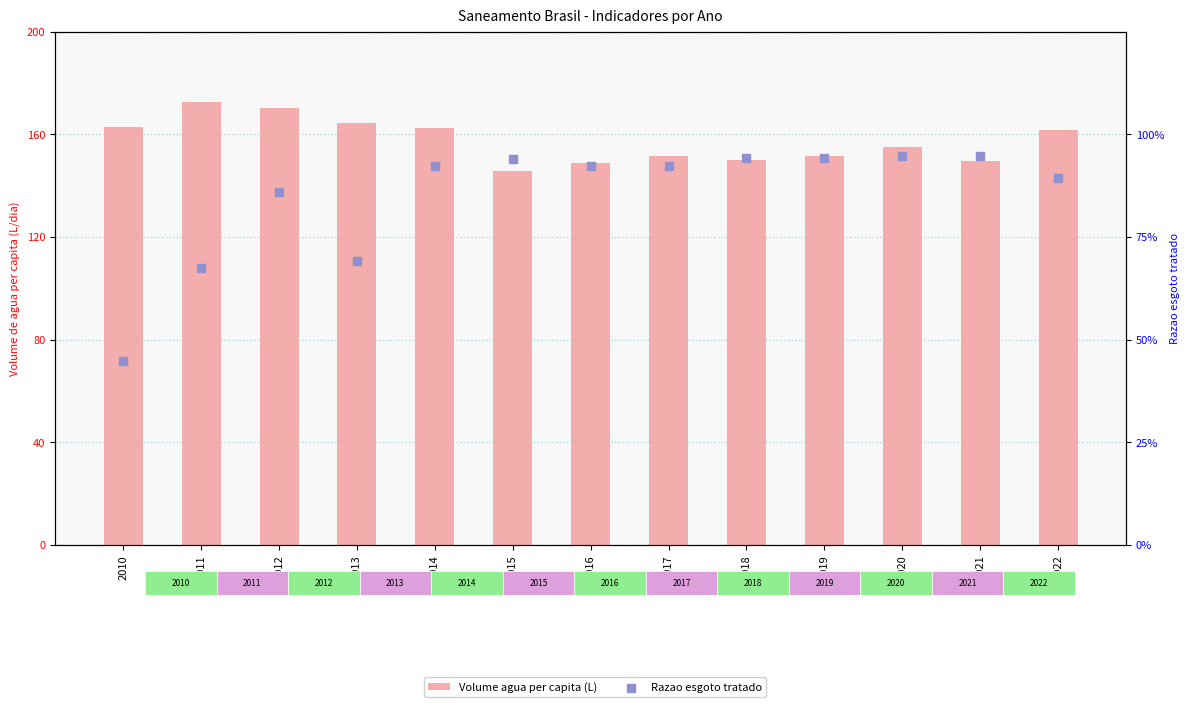

Which series reaches the maximum Y coordinate?

Volume agua per capita (L)